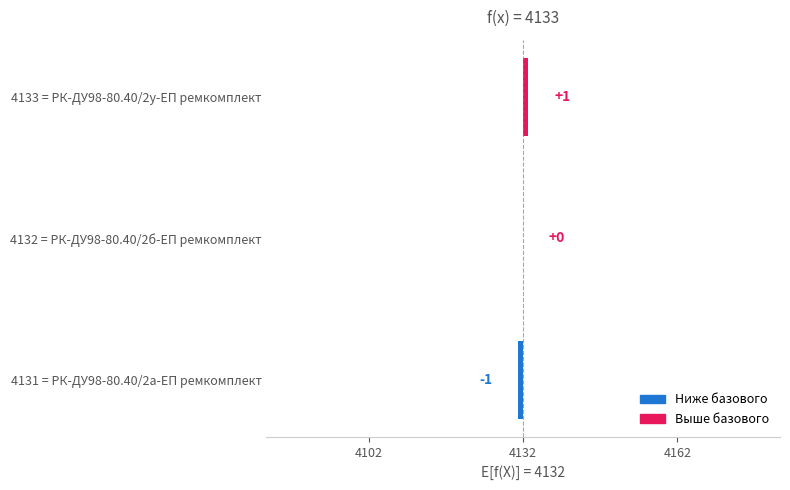

How many data points are above 0?

1